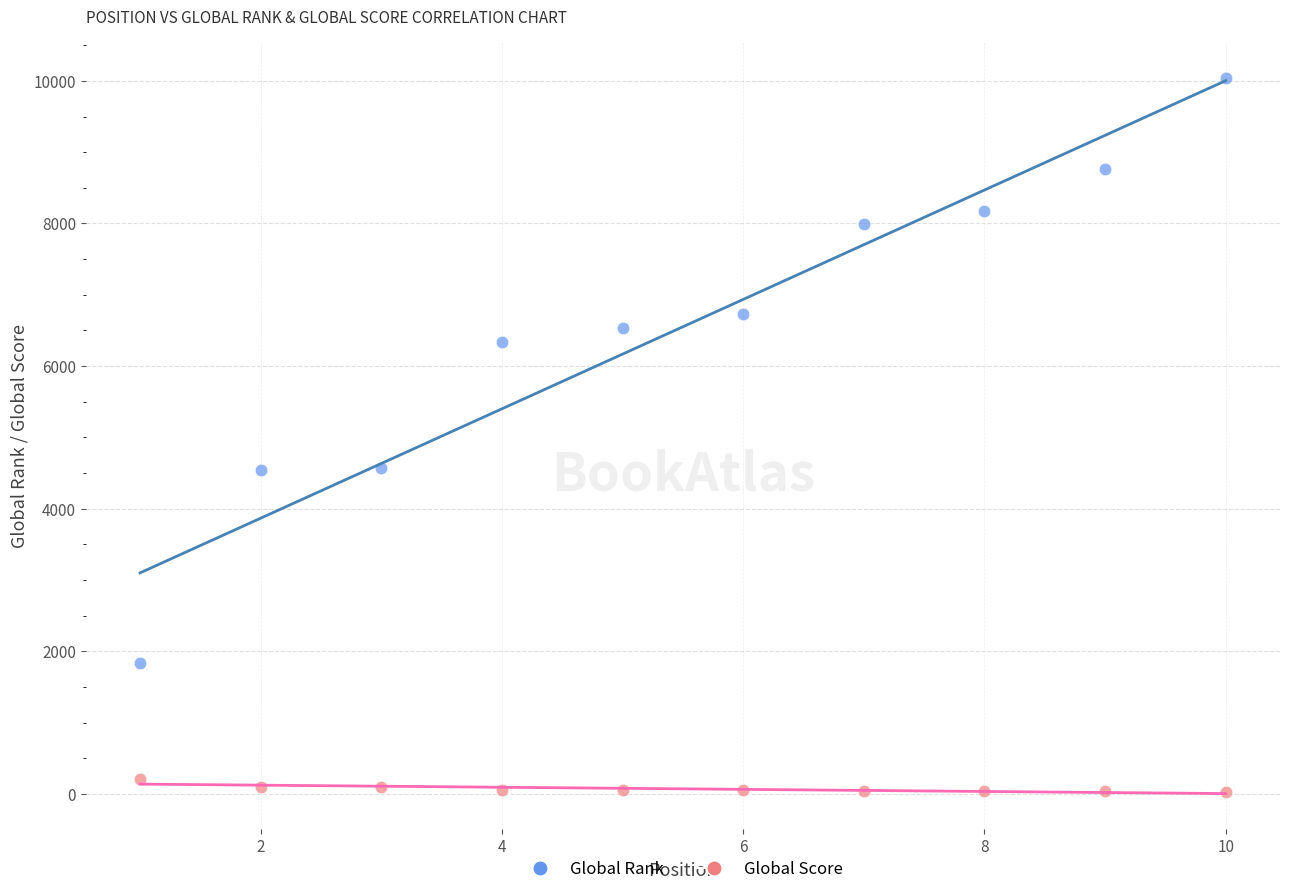

Which series has the widest spread of Y values?

Global Rank